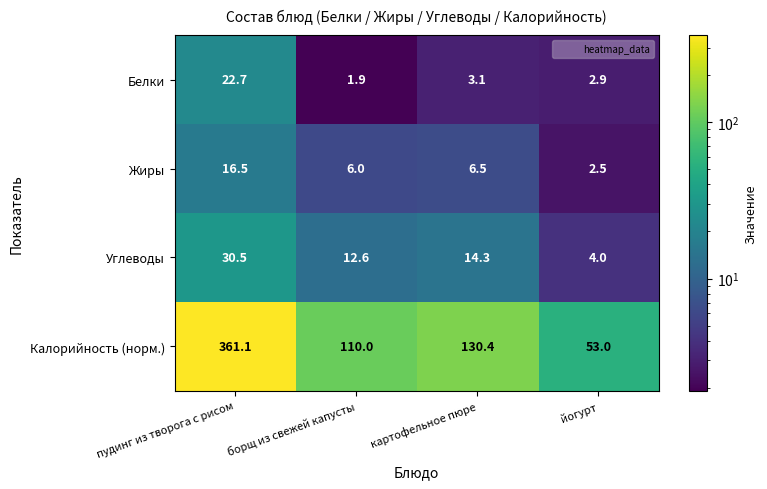

At which label does Белки first exceed 3?

пудинг из творога с рисом